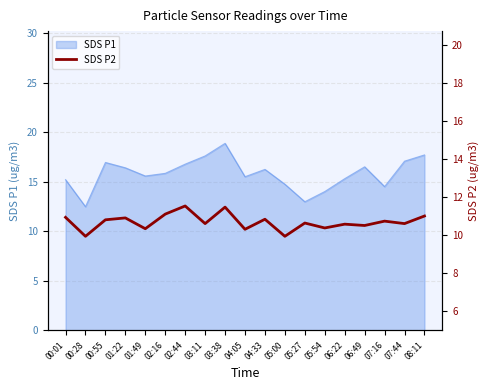

How many interior local valleys (lower than both neighbors) does the data have?

8